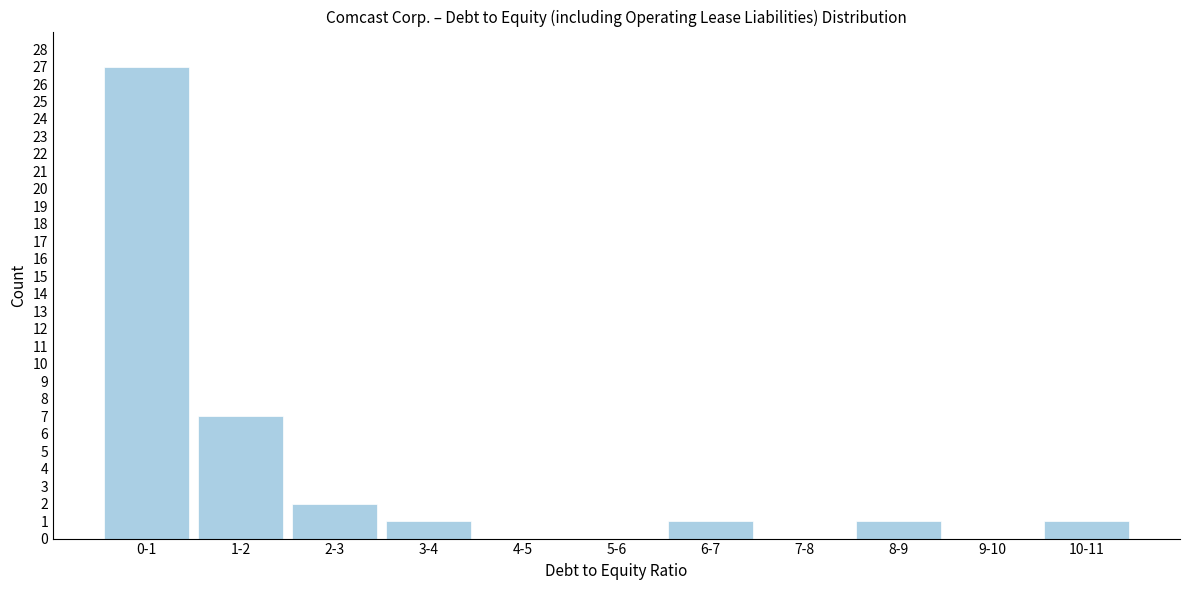

Reading right to left, transcribe all the data shown in this chart.

10-11=1	9-10=0	8-9=1	7-8=0	6-7=1	5-6=0	4-5=0	3-4=1	2-3=2	1-2=7	0-1=27